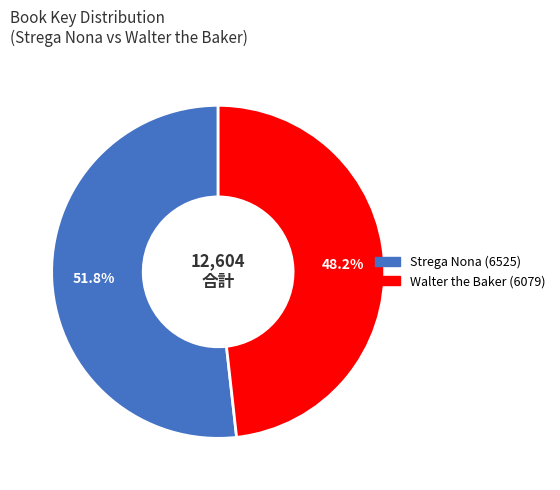

True or false: Strega Nona (6525) accounts for 52% of the total.

True